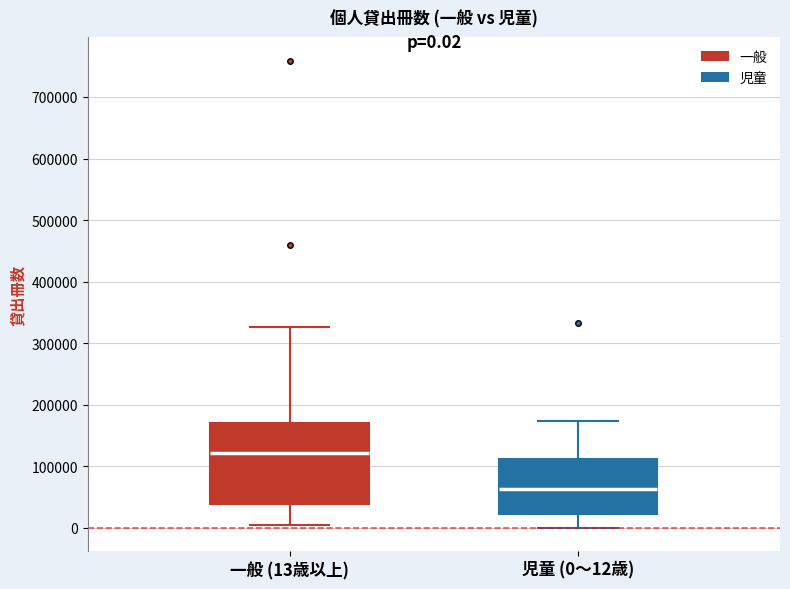

Which box's median line is the lowest?

児童 (0〜12歳)